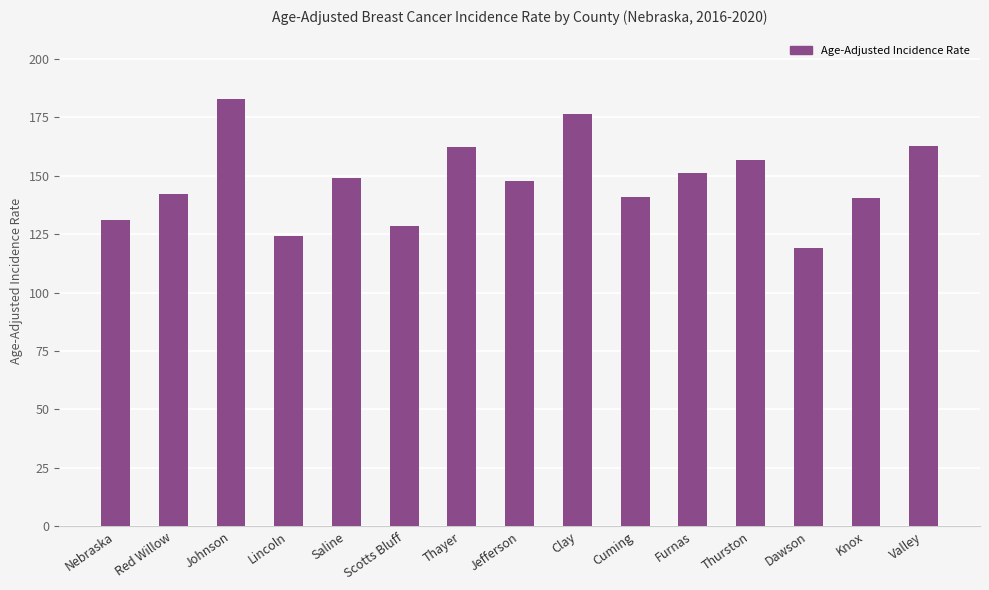

What is the smallest value displayed?

119.1